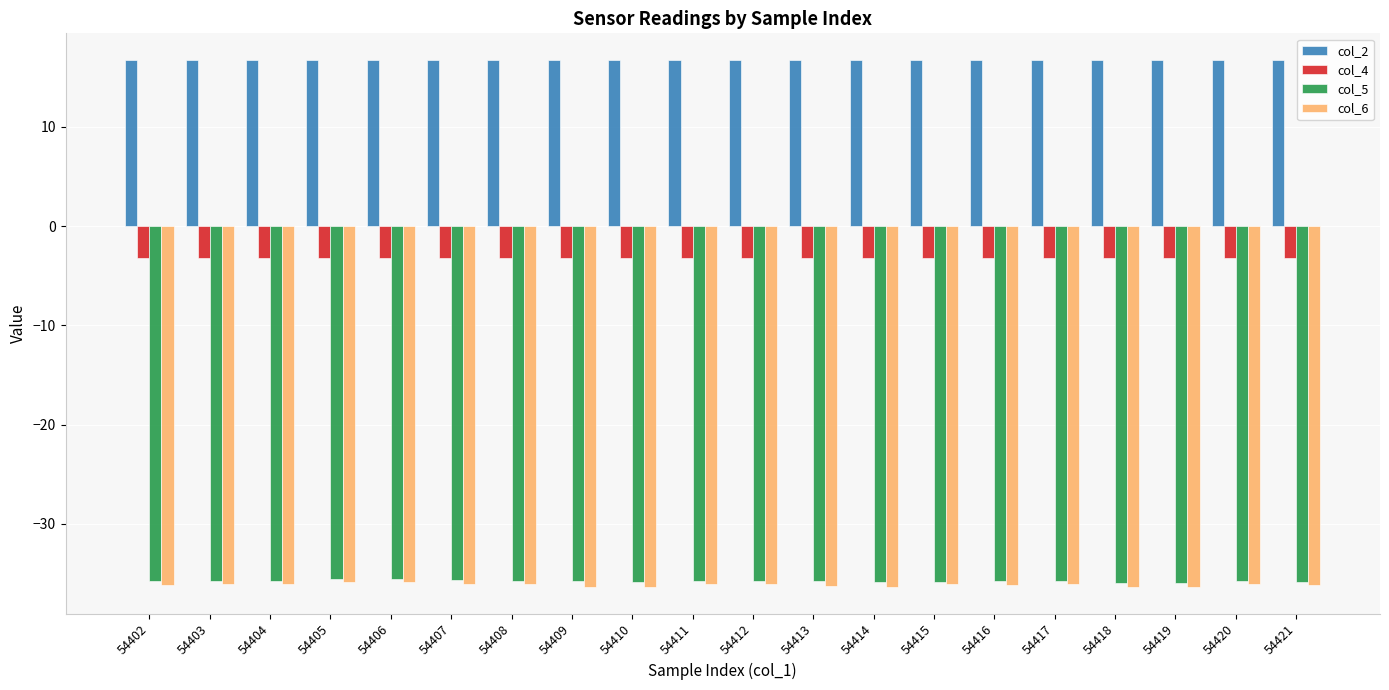

What is the minimum value for col_4?

-3.2